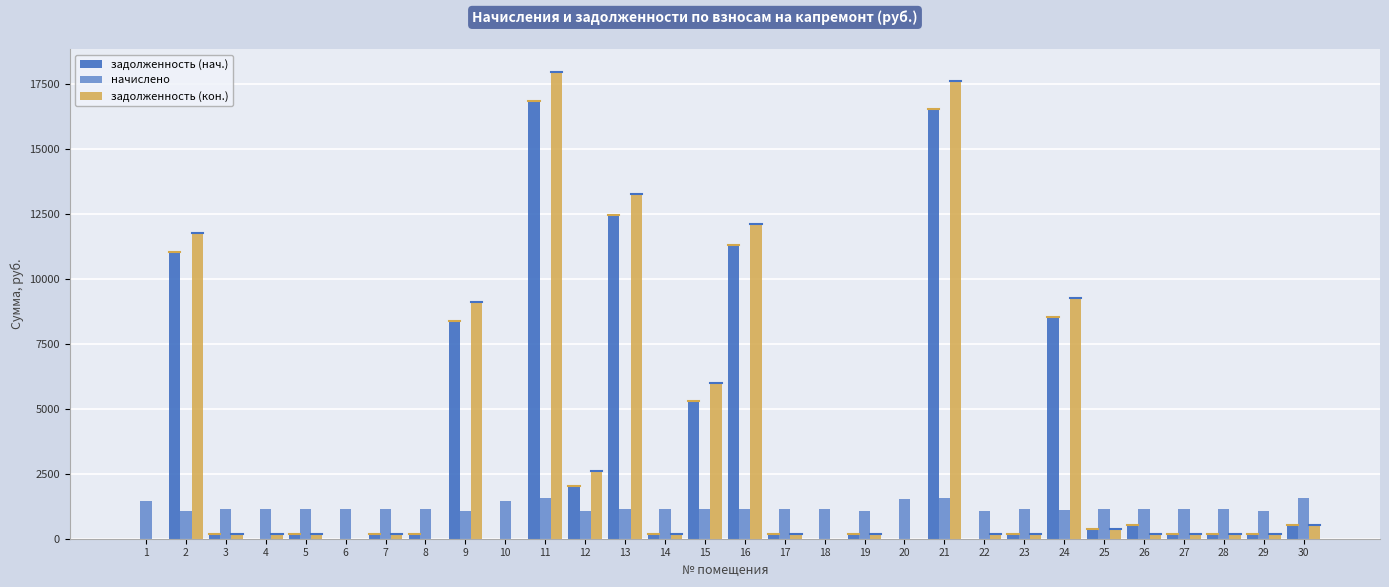

What is the value of the задолженность (нач.) bar at the 12th from the left?

2011.0